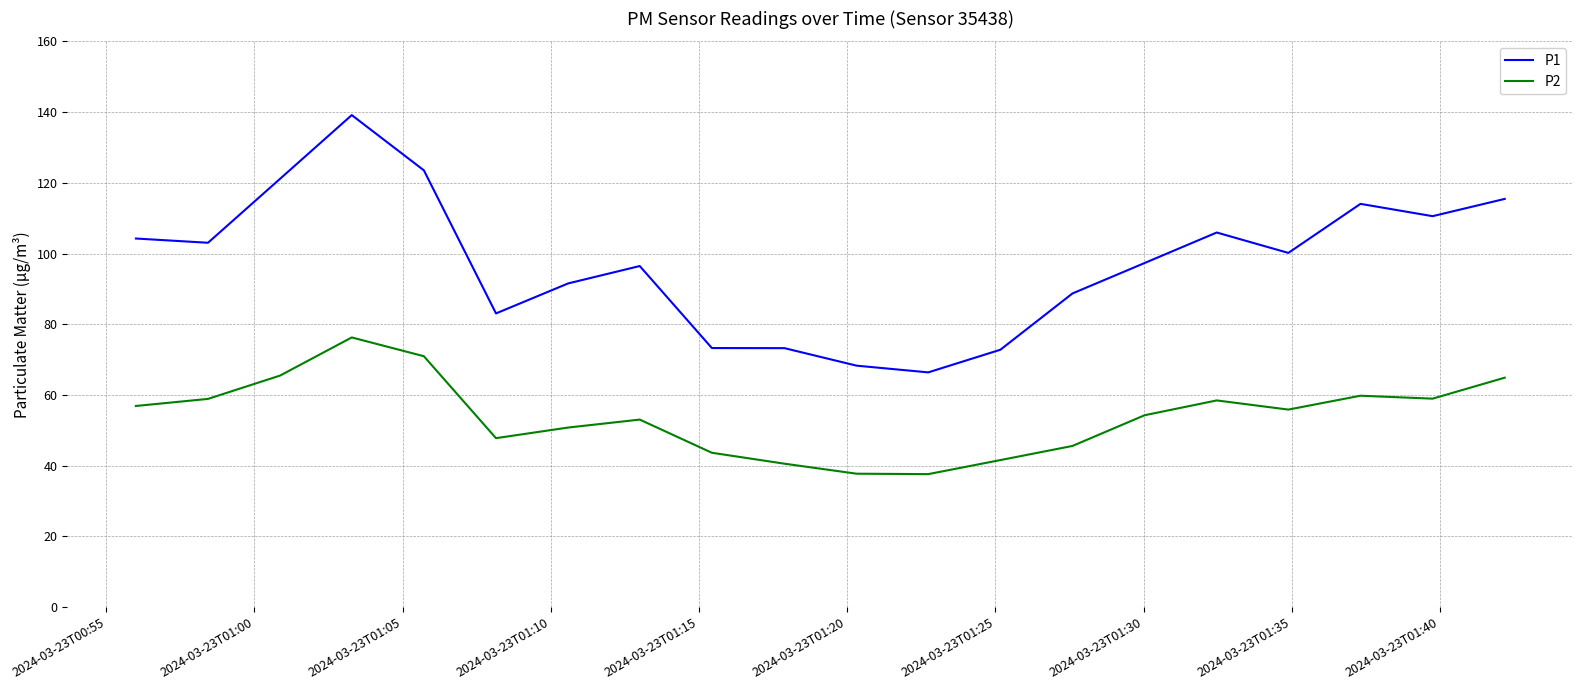

Which series has the largest range (max minus min)?

P1